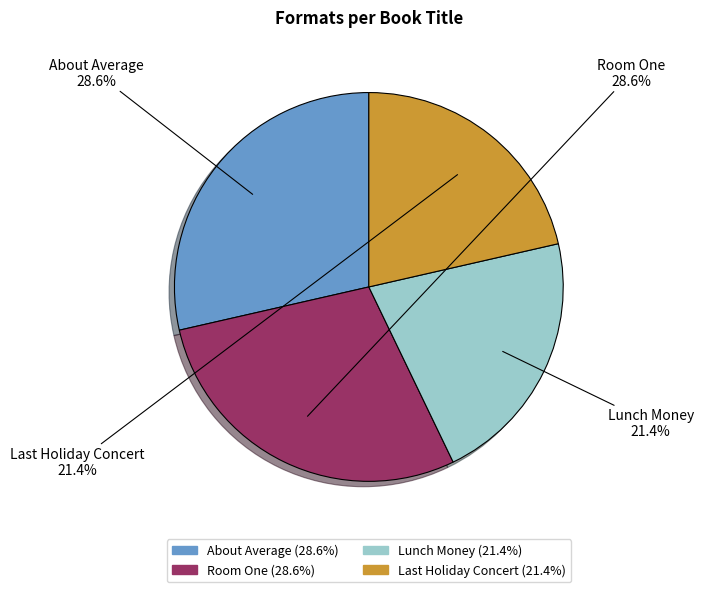

Is there a majority slice in this chart?

No